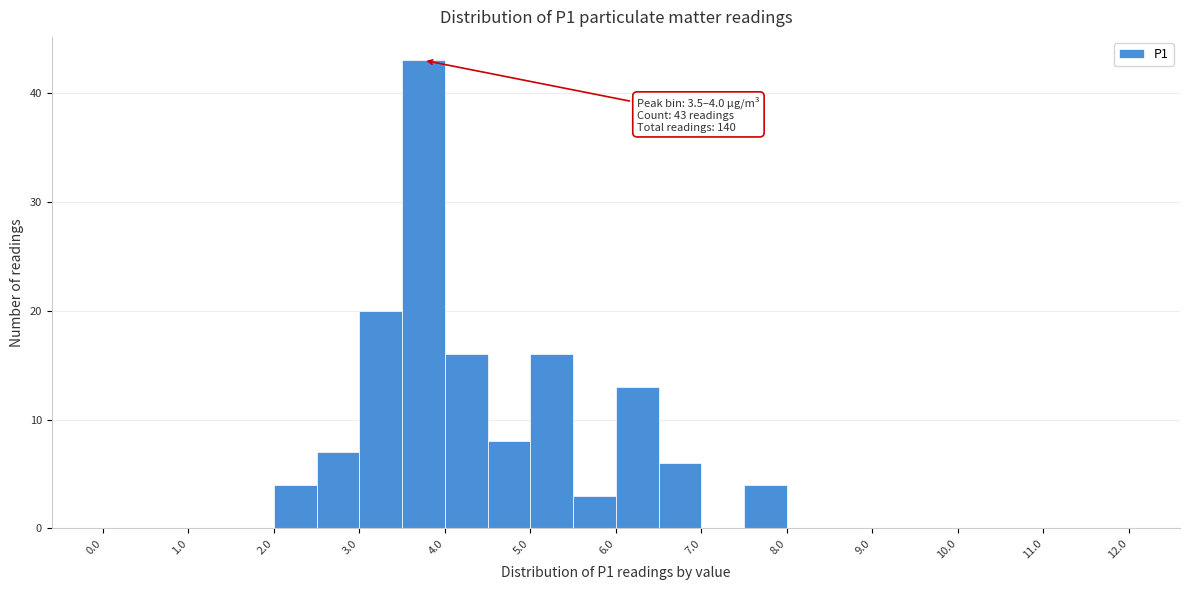

Over which range of the x-axis is the bar tallest?

3.5 to 4.0